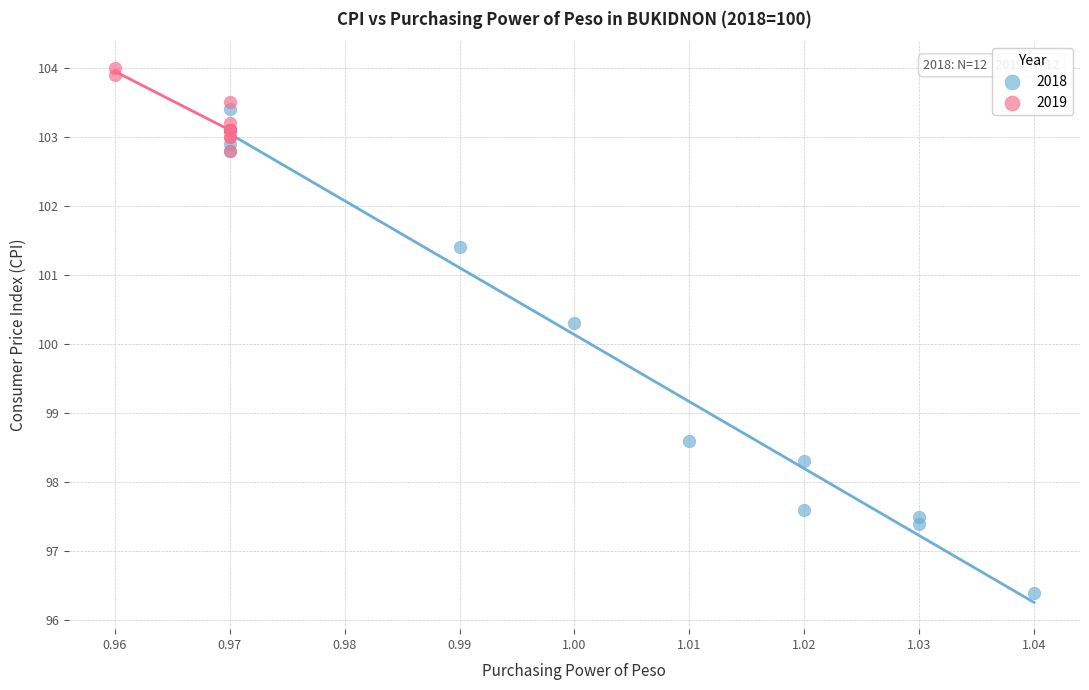

Which series contains the highest Y value?

2019